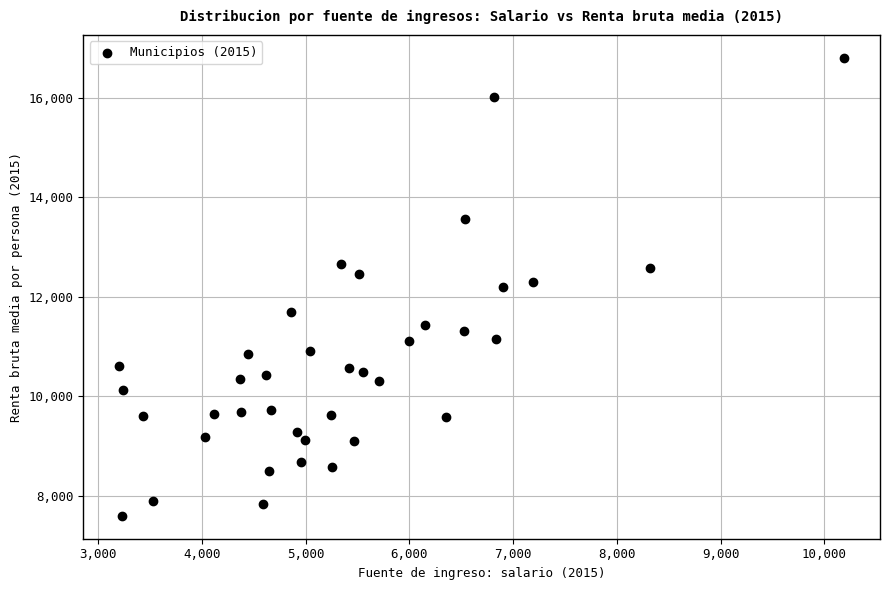

What is the range of X values (max minus min)?

6981